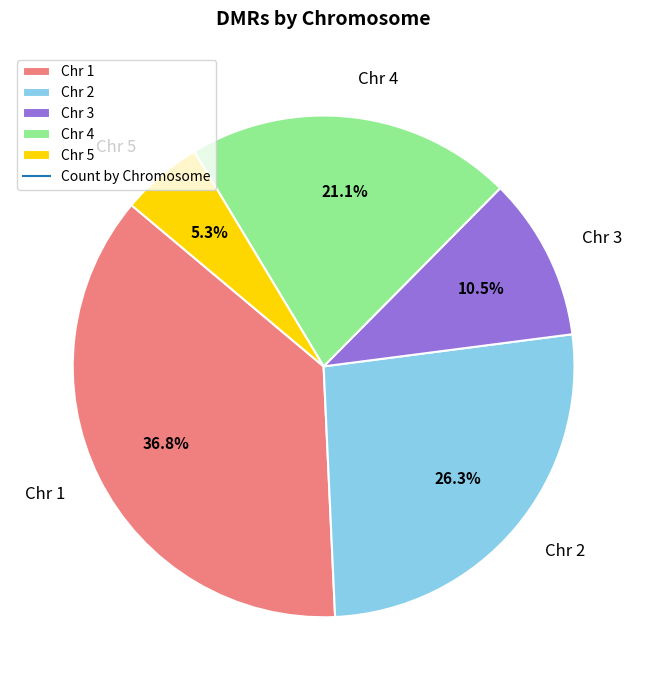

How many slices are in this pie chart?

5